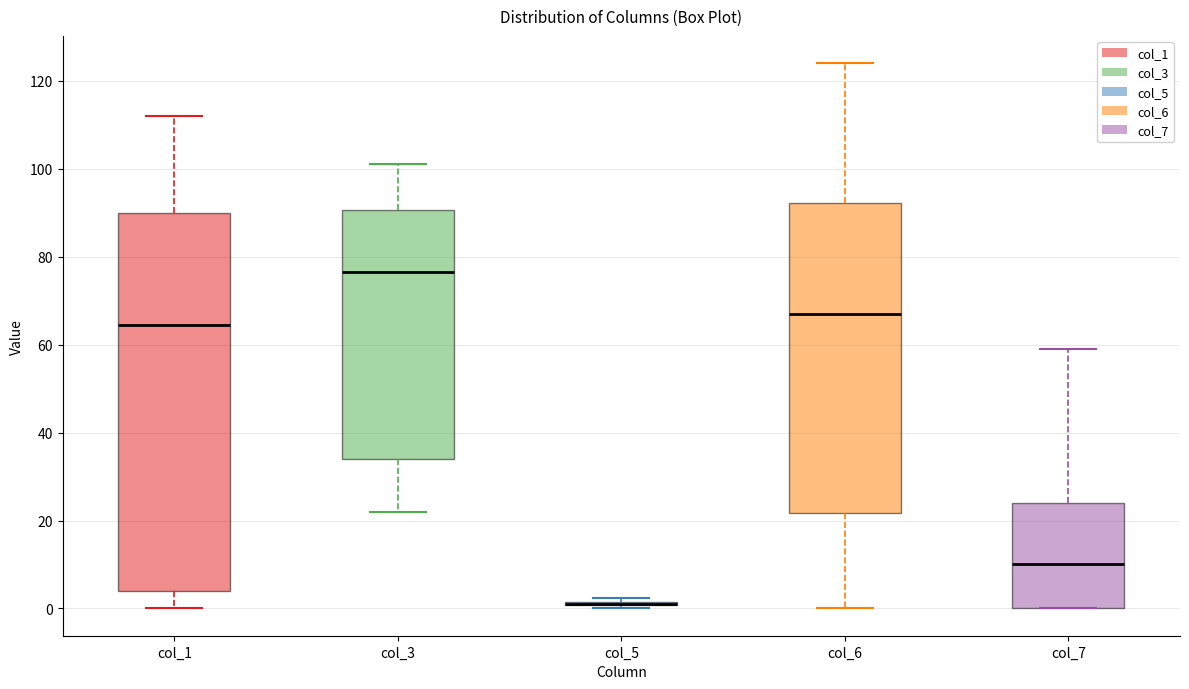

Where is the upper edge of the box for col_7 on the y-axis? The values are not printed on the chart, so give them approximately, as read against the axis.

24